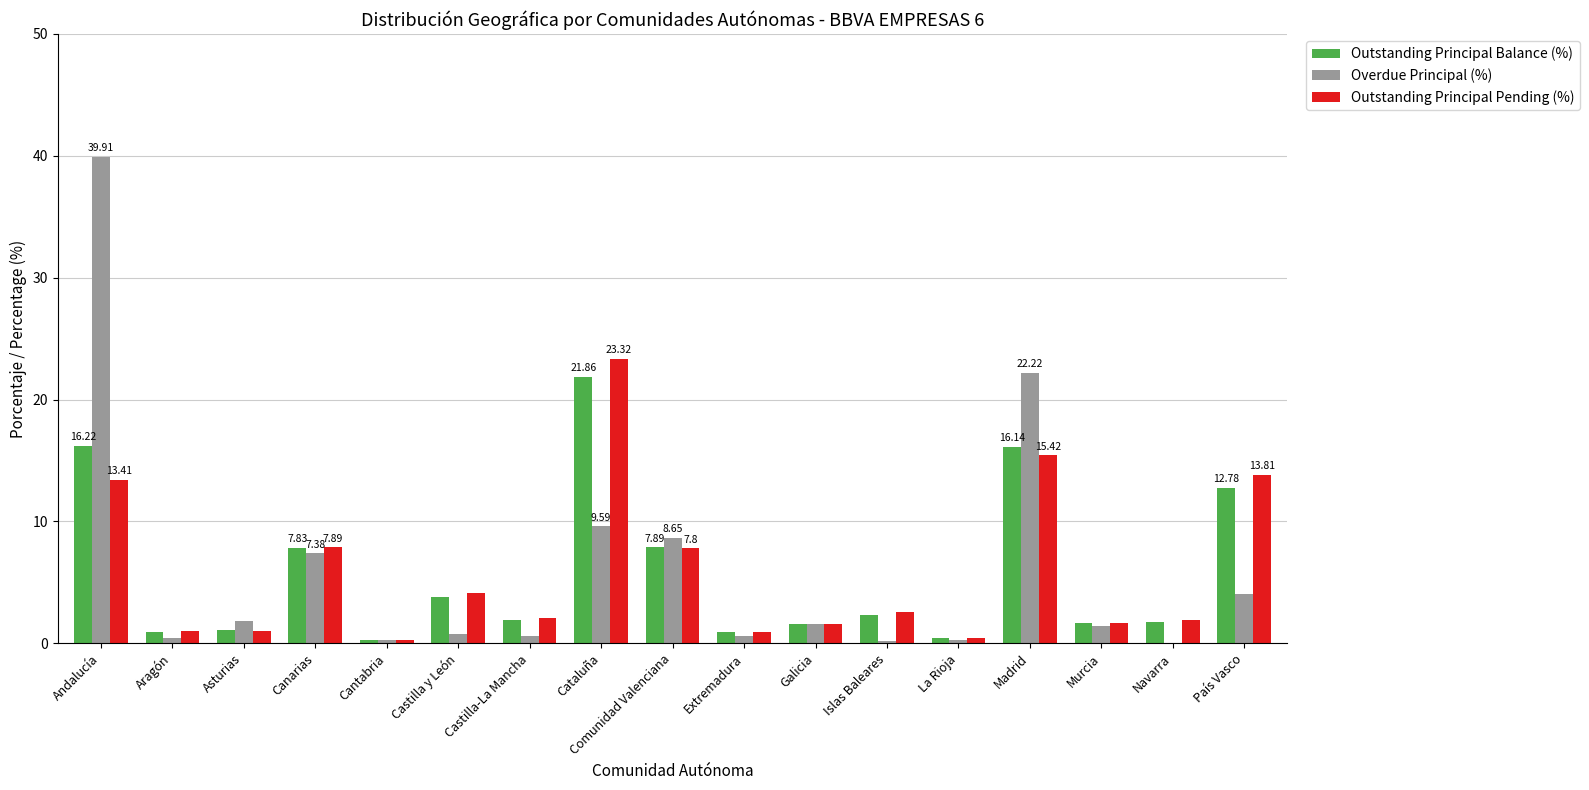

What is the sum of all Outstanding Principal Balance (%) values?

99.4